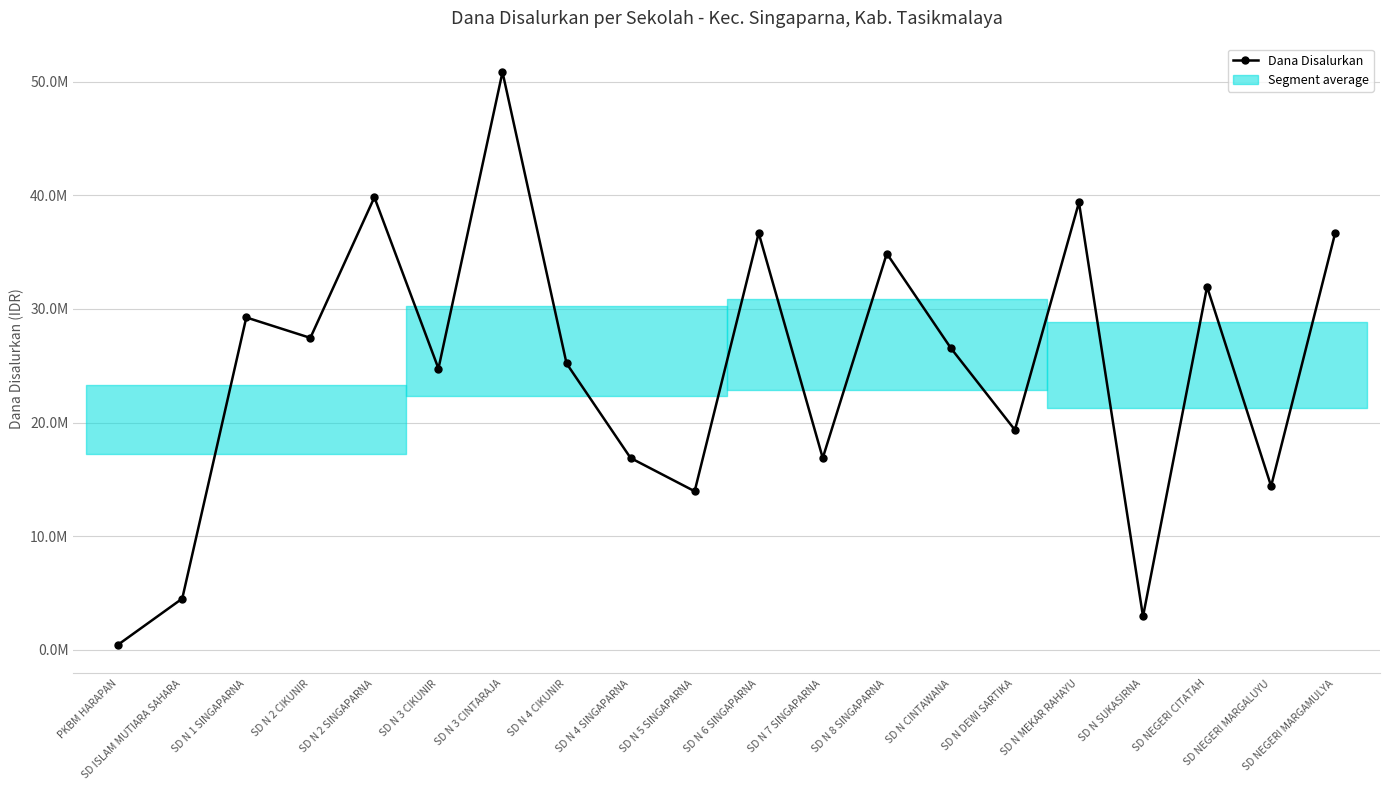

Is it true that the value at SD N 8 SINGAPARNA is 12167875?

False